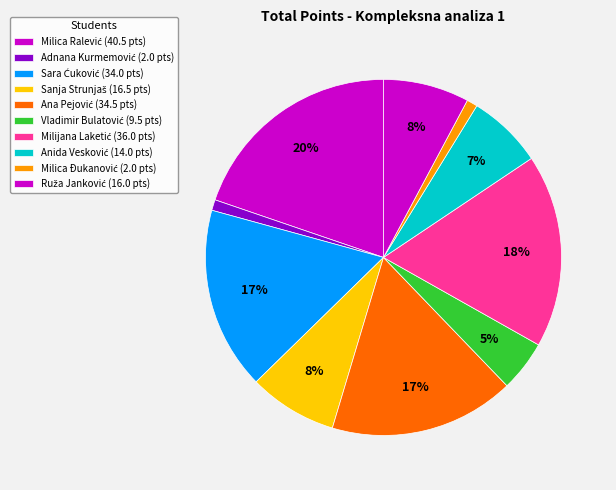

Count the number of slices in the pie.

10